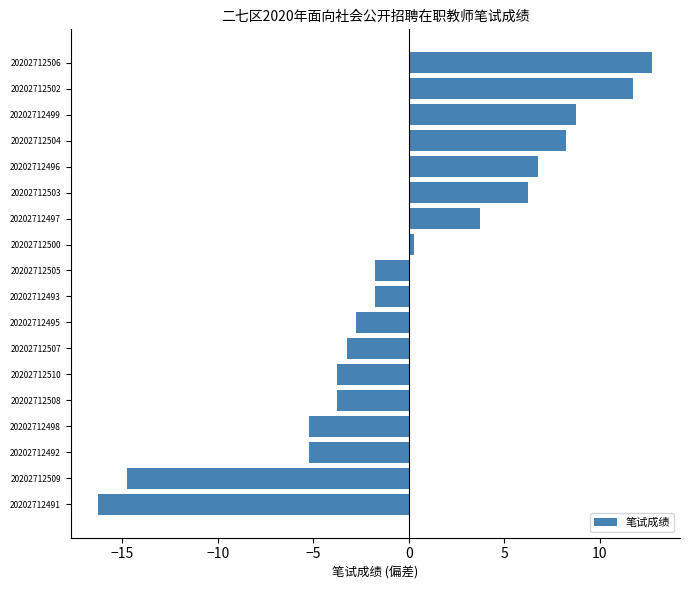

What is the difference between the second highest and minimum values?

28.0